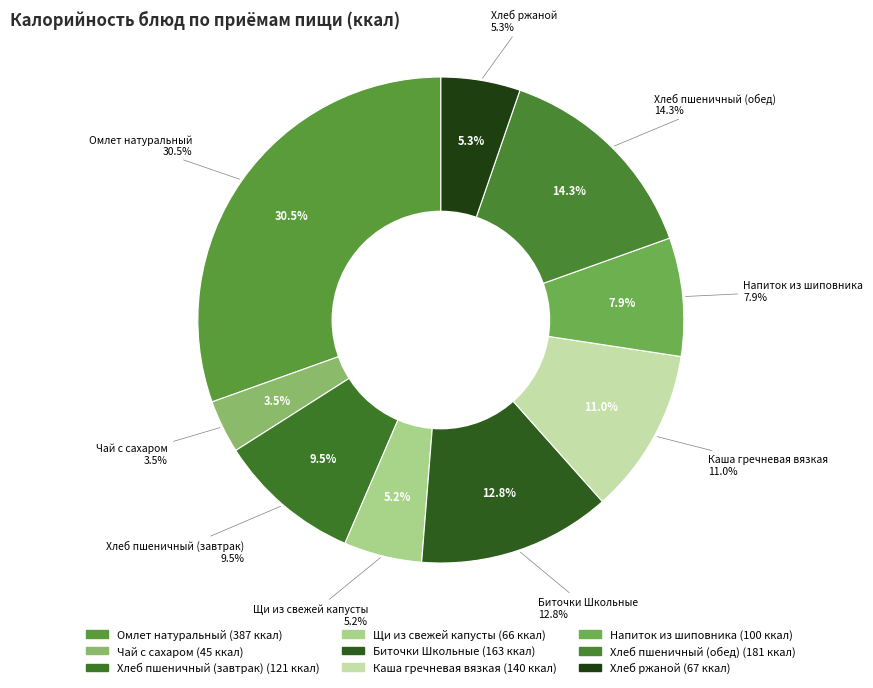

What is the ratio of the value at Завтрак (гор.блюдо + напиток + хлеб) to the value at Обед (закуска + 1 блюдо + 2 блюдо + гарнир + напиток + хлеб бел. + хлеб черн.)?

0.8